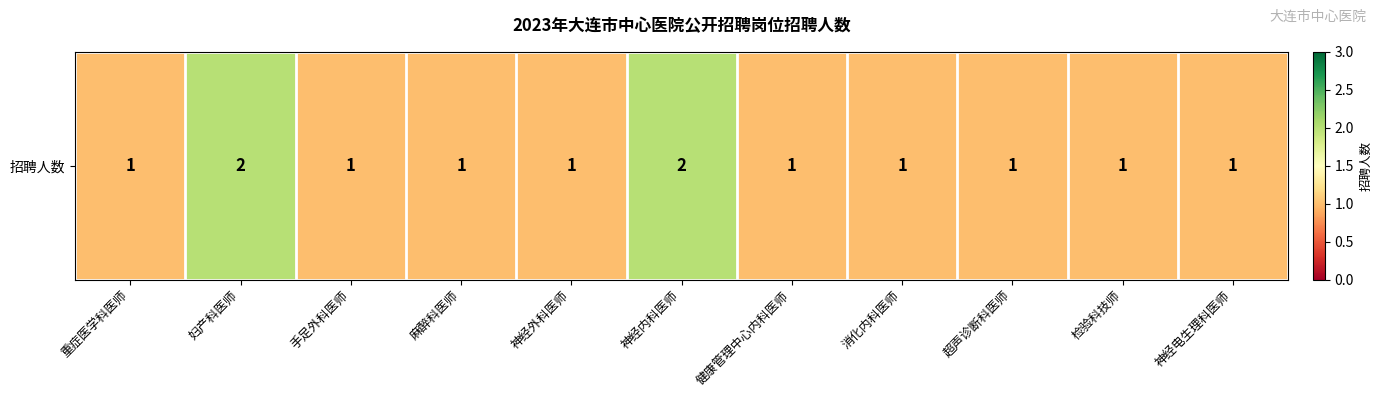

Approximately how many times larger is the value at 神经外科医师 compared to 手足外科医师?

1.0